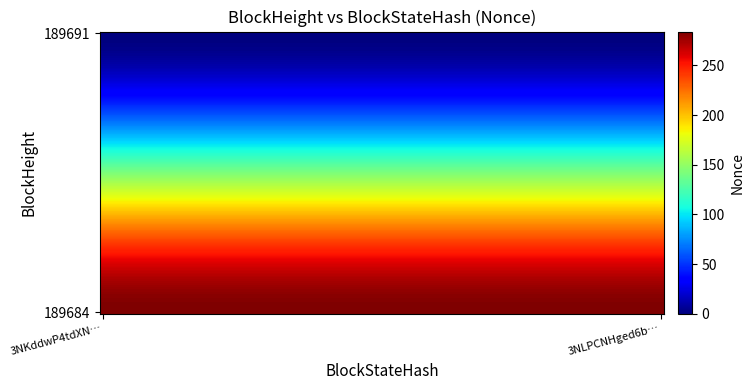

Reading left to right, what are all the values shown in this chart?

3NKddwP4tdXN6KPd7vsUyPA9pWiyZWpFZXSkvAQ: 0=0	1=284
3NLPCNHged6bftx5gEEgH6WJctAYVSV2iMYdLLC: 0=0	1=284